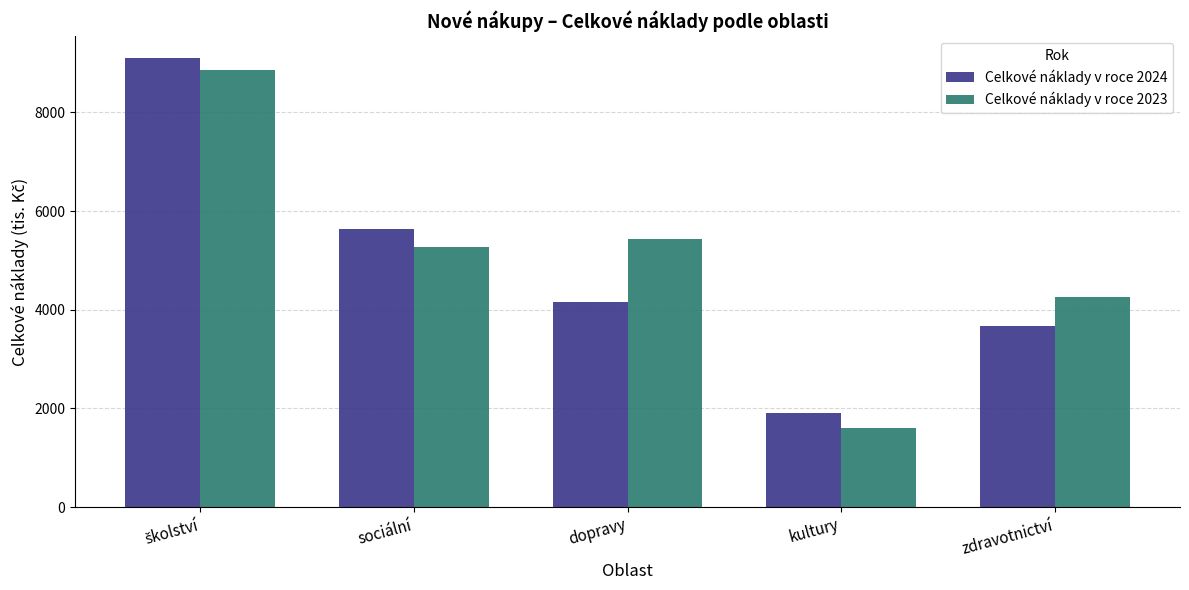

What is the value of the Celkové náklady v roce 2024 bar at the 2nd from the left?

5642